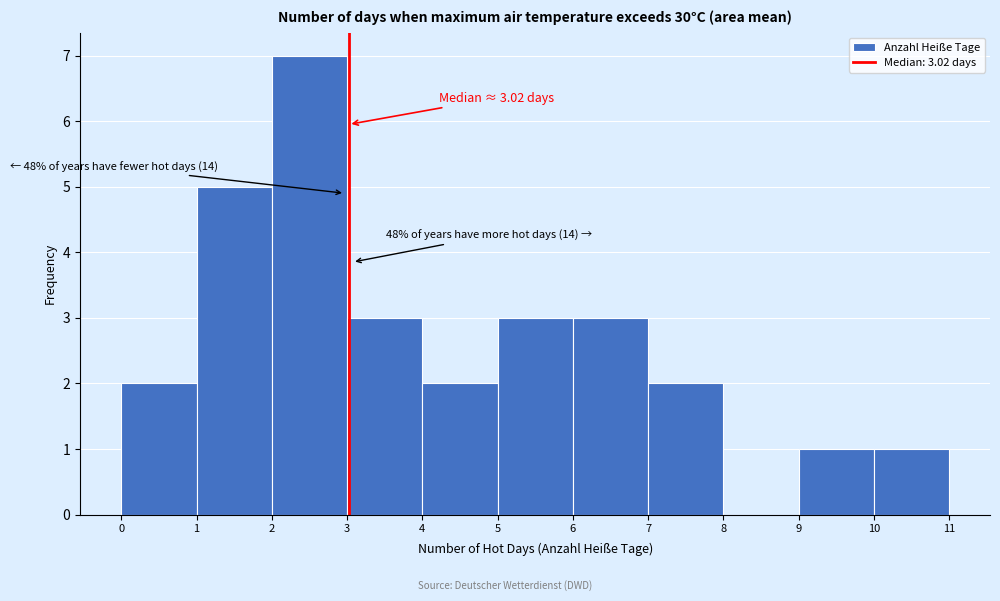

Over which range of the x-axis is the bar tallest?

2 to 3